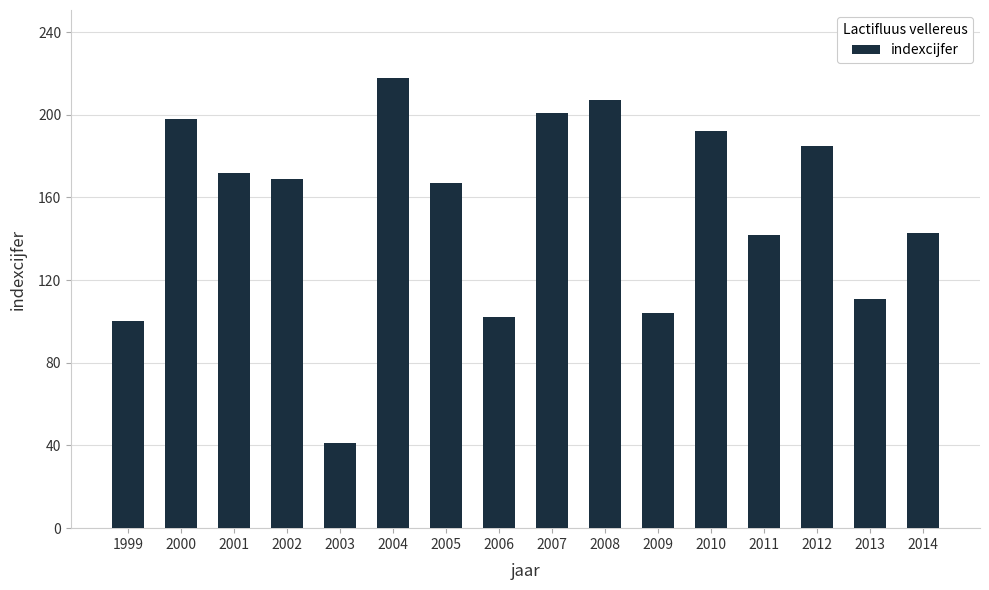

What is the average value?

153